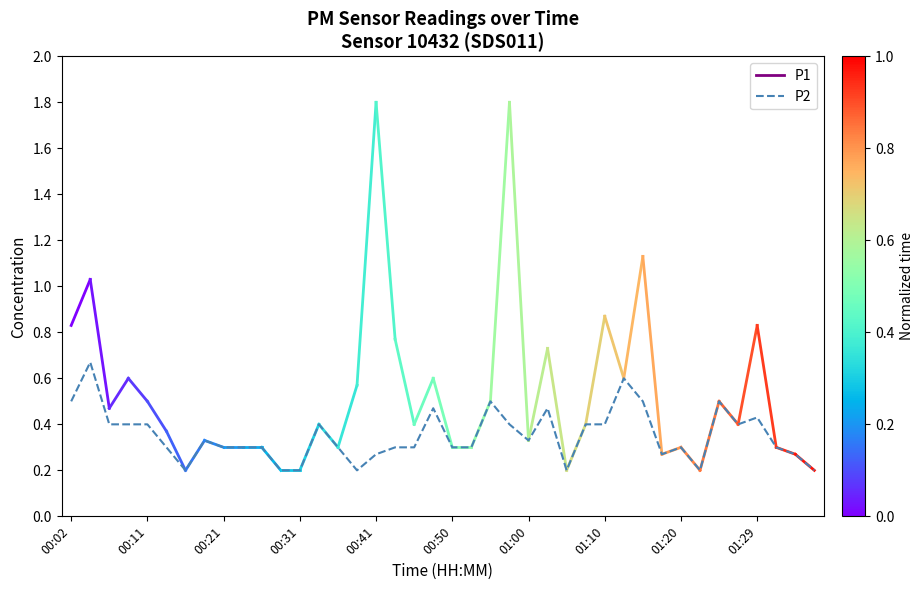

Does the chart have visible grid lines?

No